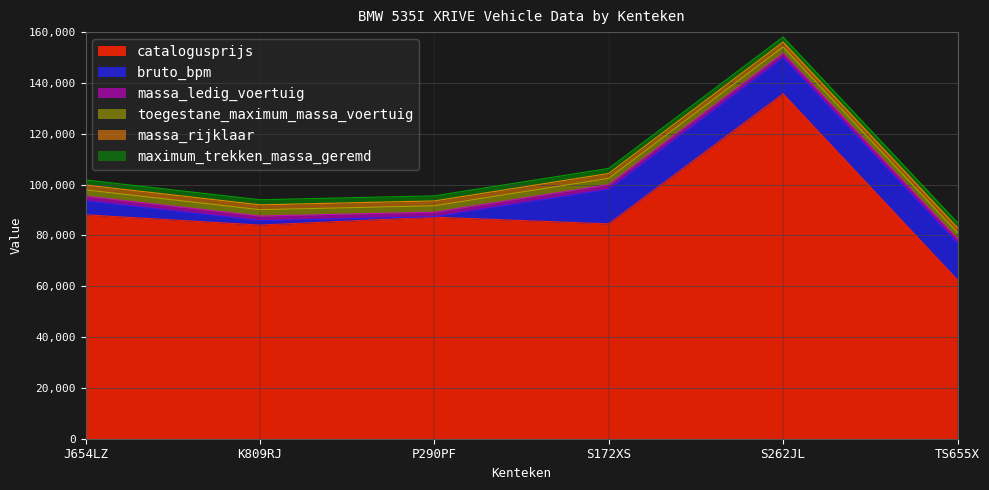

What is the difference between the highest and lowest values at J654LZ?

86284